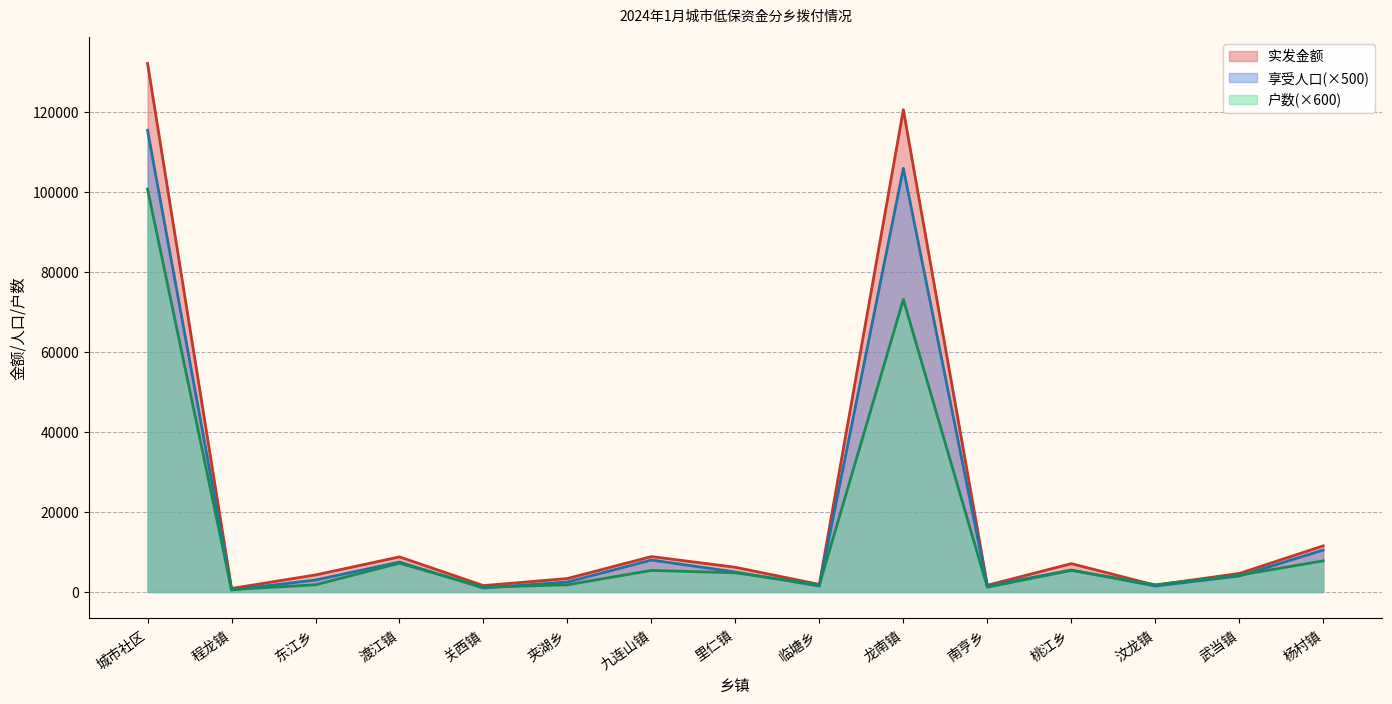

Between 城市社区 and 关西镇, which series saw the biggest shift?

实发金额